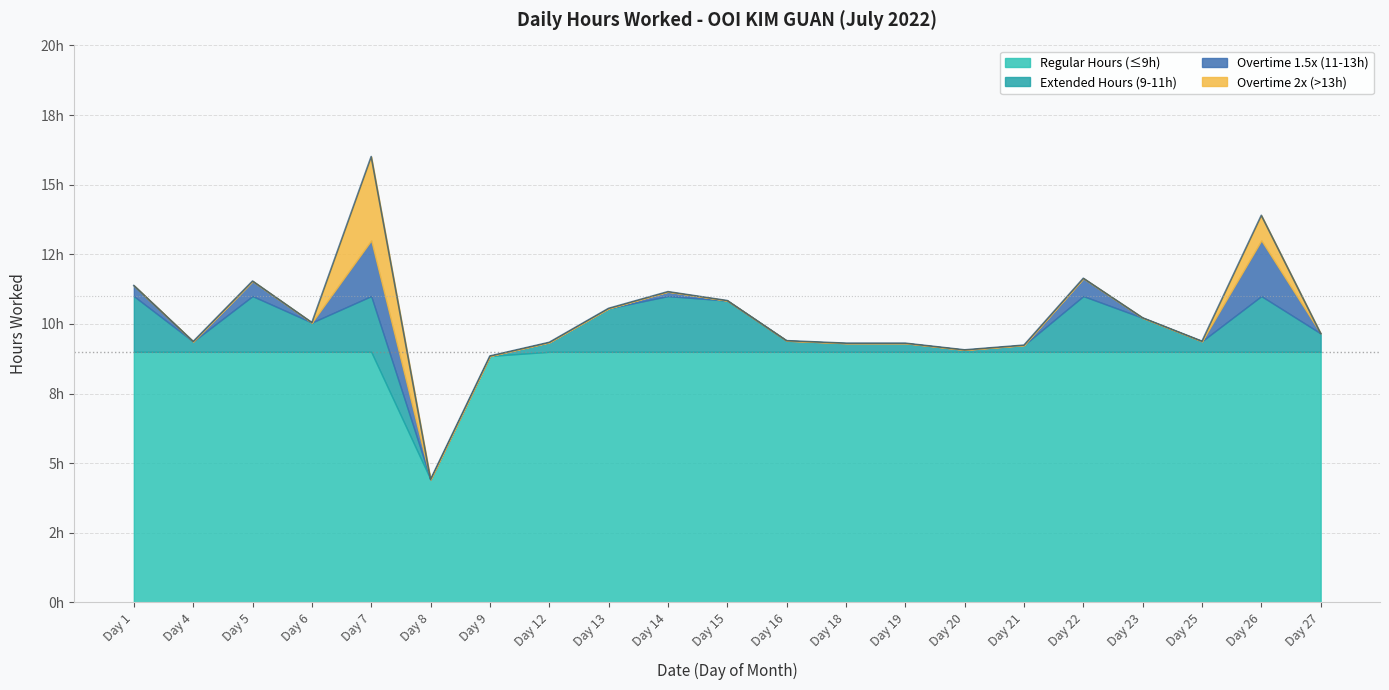

What is the sum of the values at Day 27 and Day 9?

18.5